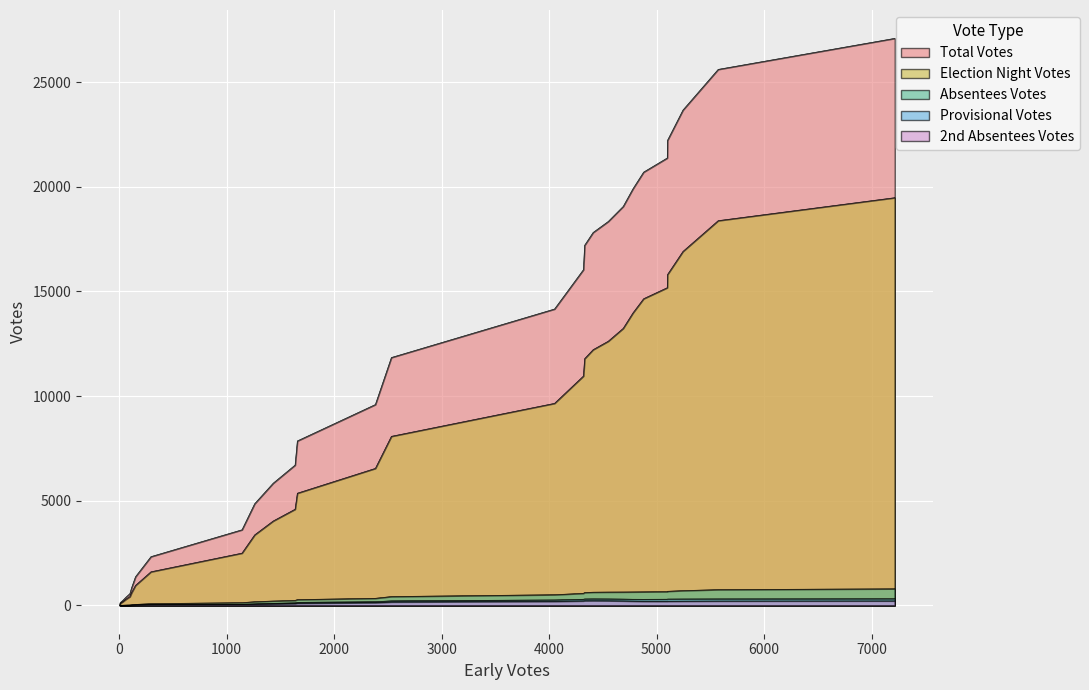

Which series has the largest range (max minus min)?

Total Votes